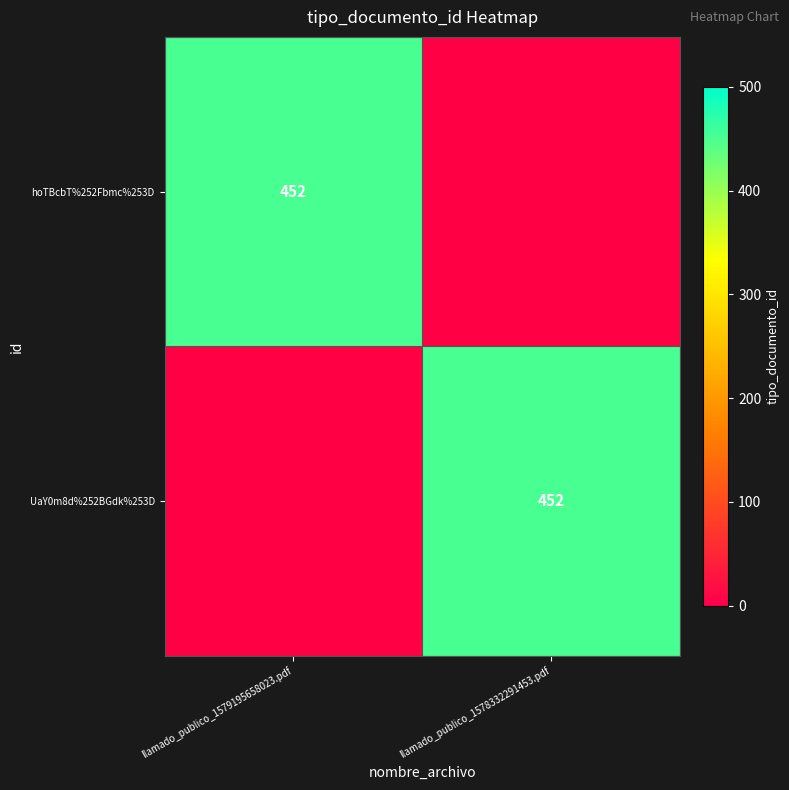

True or false: hoTBcbT%252Fbmc%253D has a value of 799 at llamado_publico_1579195658023.pdf.

False